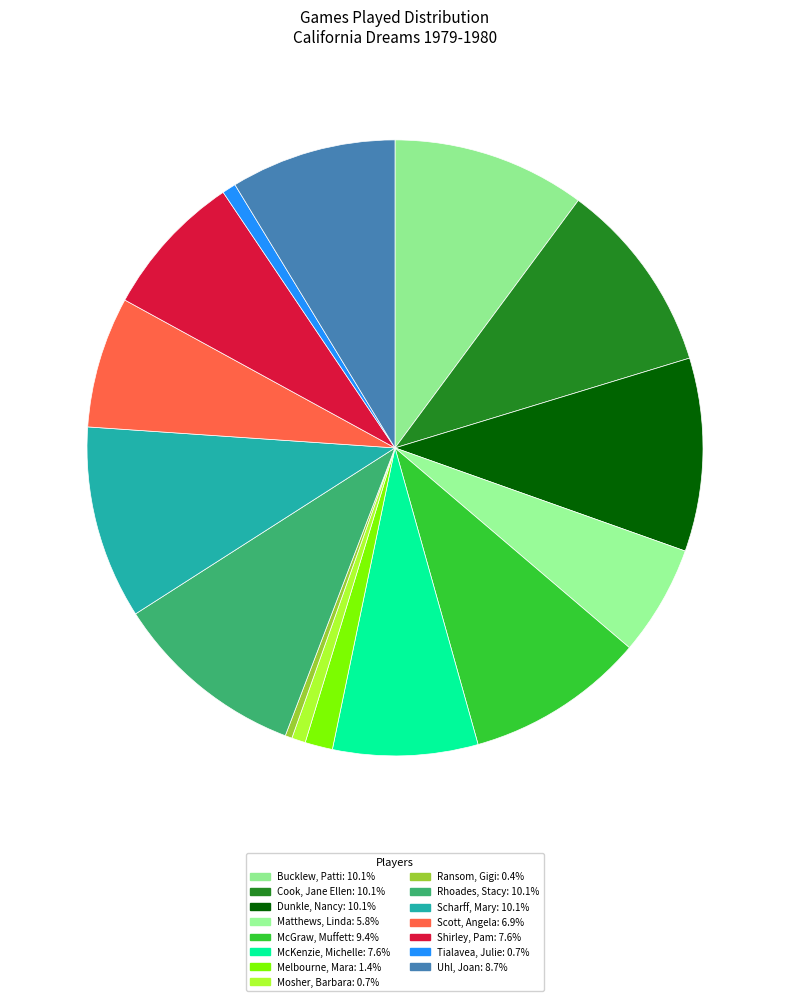

How many slices are in this pie chart?

15